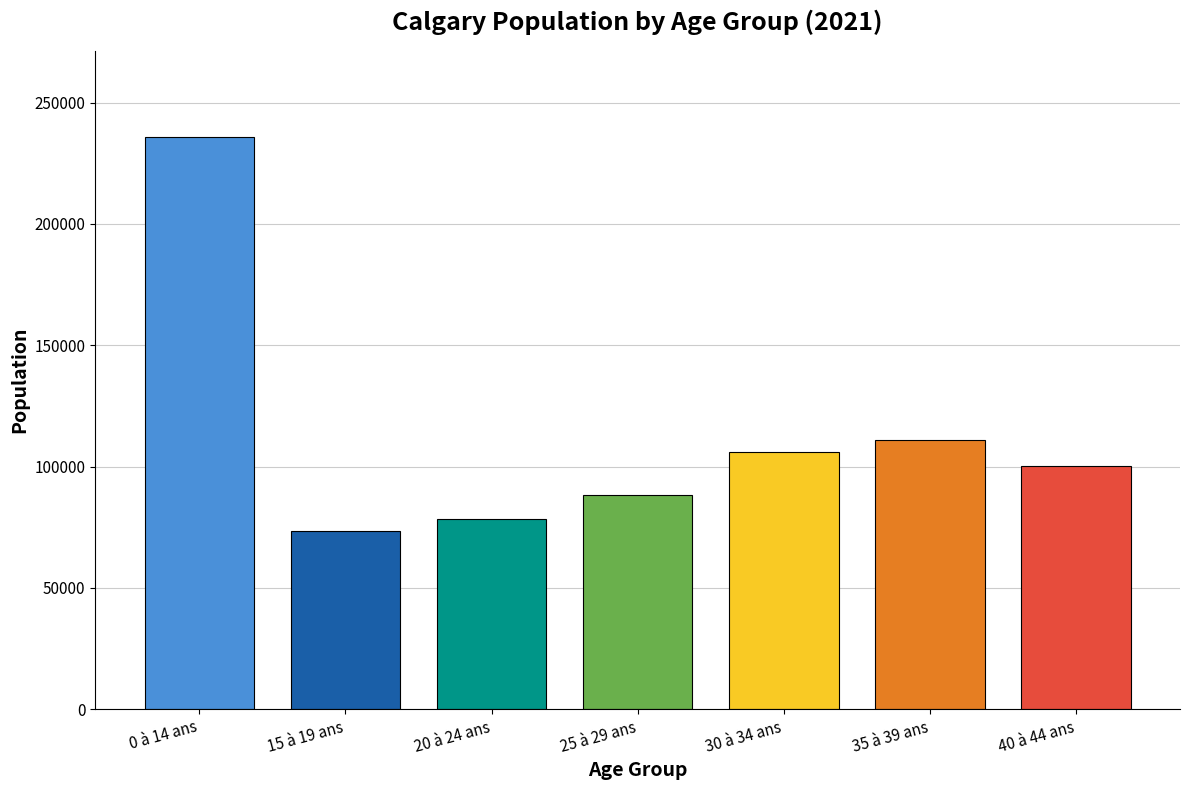

What is the greatest value displayed?

235855